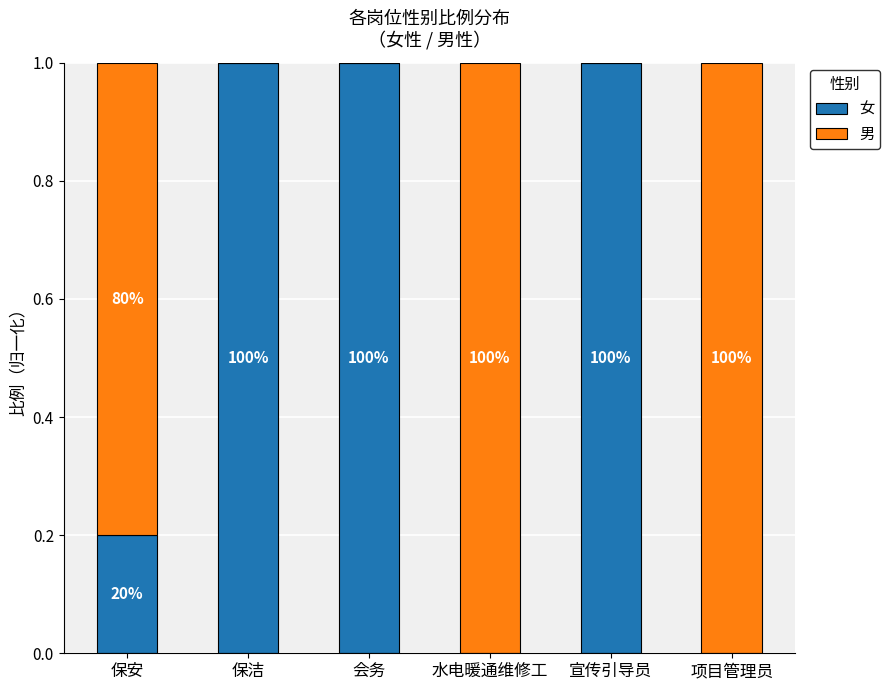

Rank the series by their average value, from highest to lowest.

女, 男